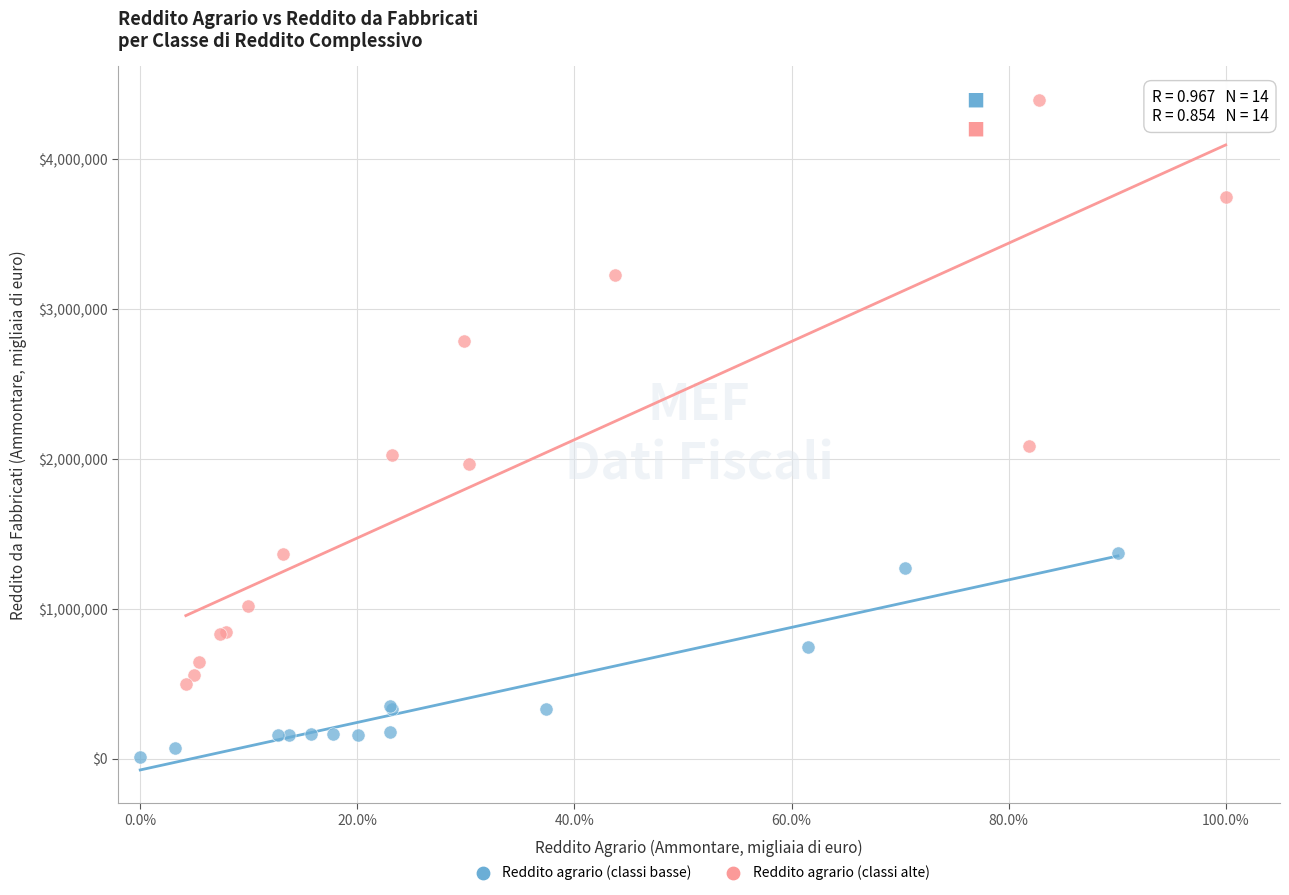

Which series contains the highest Y value?

Reddito agrario (classi alte)